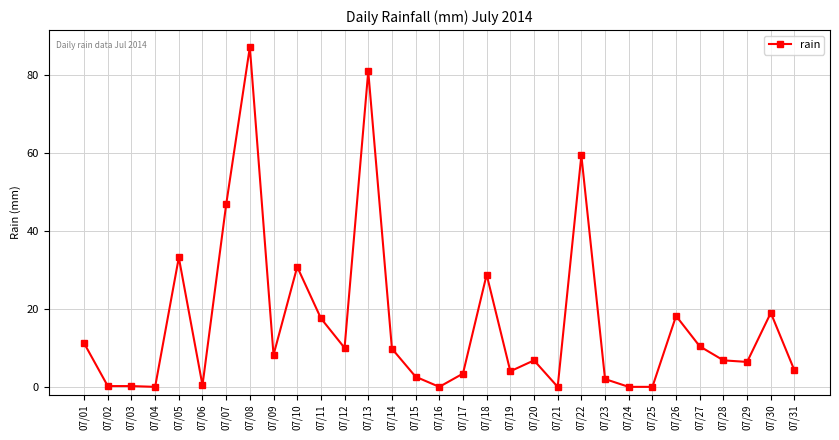

What is the average value?

16.4